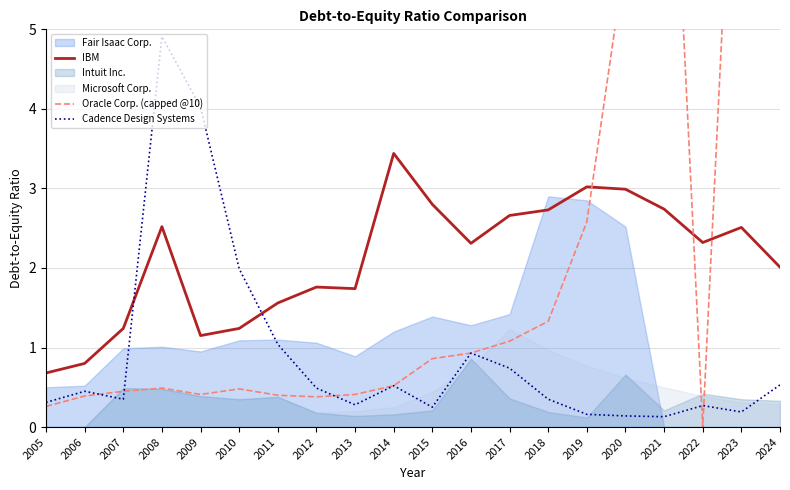

What is the difference between the IBM values at 2014 and 2022?

1.1